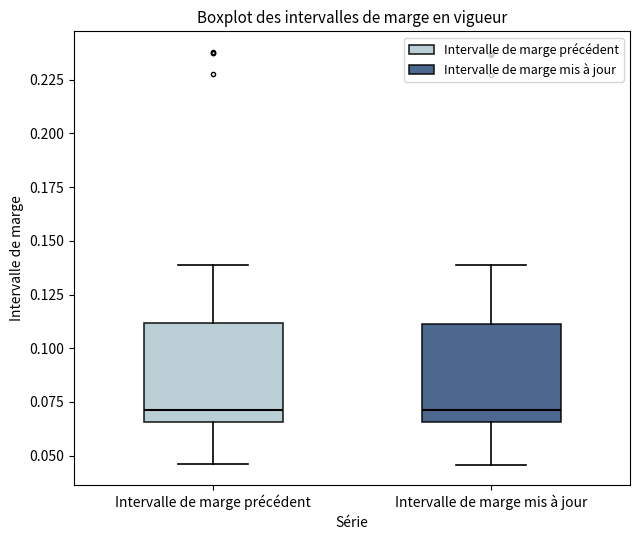

Reading left to right, read every box against the y-axis: the position of its median line, the range the box covers, and the ends of its whiskers. The values are not printed on the chart, so give them approximately, as read against the axis.

Intervalle de marge précédent: median 0.070, box 0.065 to 0.110, whiskers 0.045 to 0.140
Intervalle de marge mis à jour: median 0.070, box 0.065 to 0.110, whiskers 0.045 to 0.140